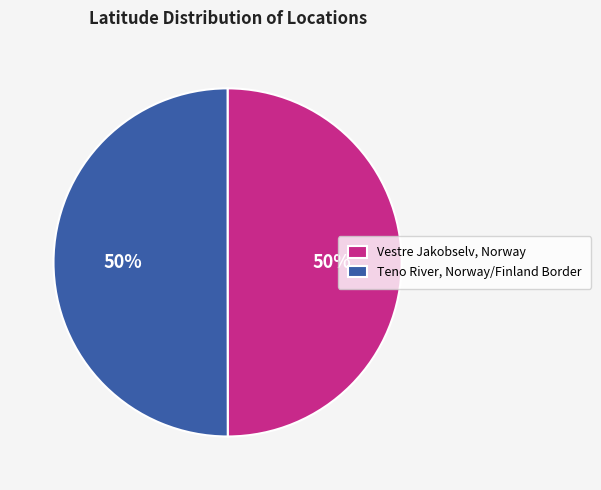

To the nearest percent, what portion does Teno River, Norway/Finland Border represent?

50%